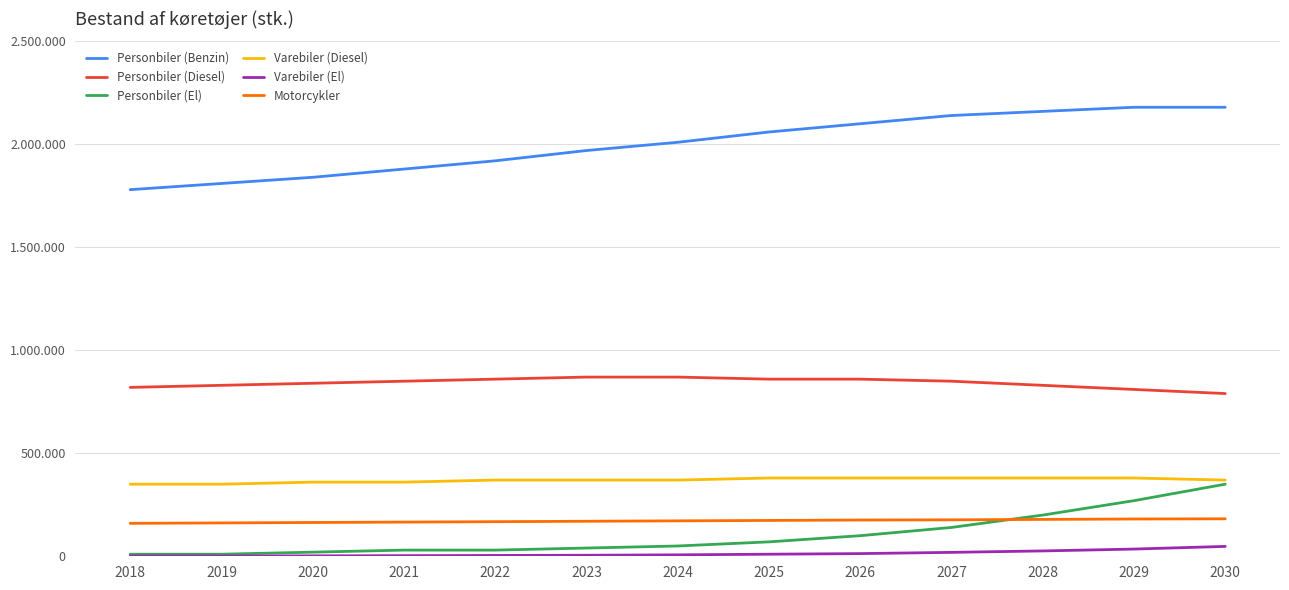

True or false: Varebiler (Diesel) and Motorcykler cross at least once.

False